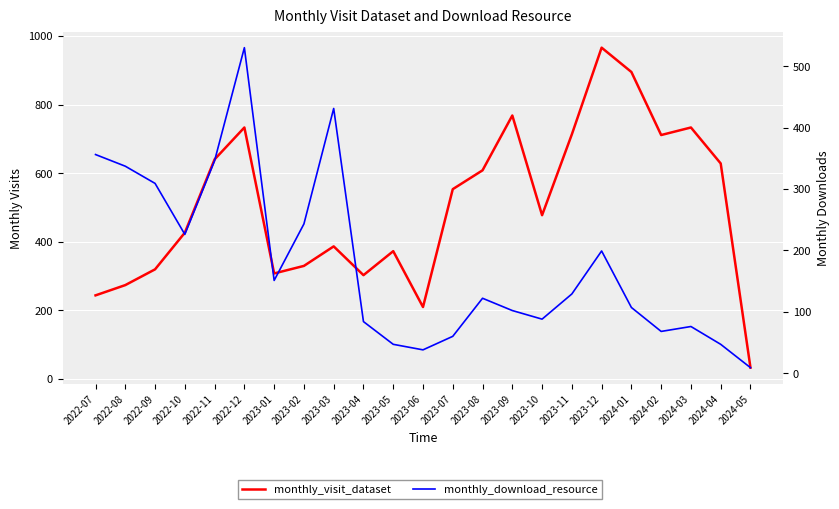

Reading right to left, transcribe all the data shown in this chart.

monthly_visit_dataset: 2024-05=32	2024-04=628	2024-03=733	2024-02=711	2024-01=895	2023-12=966	2023-11=713	2023-10=477	2023-09=768	2023-08=608	2023-07=553	2023-06=209	2023-05=372	2023-04=302	2023-03=386	2023-02=329	2023-01=307	2022-12=733	2022-11=640	2022-10=426	2022-09=319	2022-08=273	2022-07=243
monthly_download_resource: 2024-05=9	2024-04=47	2024-03=76	2024-02=68	2024-01=107	2023-12=199	2023-11=129	2023-10=88	2023-09=102	2023-08=122	2023-07=60	2023-06=38	2023-05=47	2023-04=84	2023-03=431	2023-02=243	2023-01=151	2022-12=530	2022-11=346	2022-10=226	2022-09=309	2022-08=337	2022-07=356